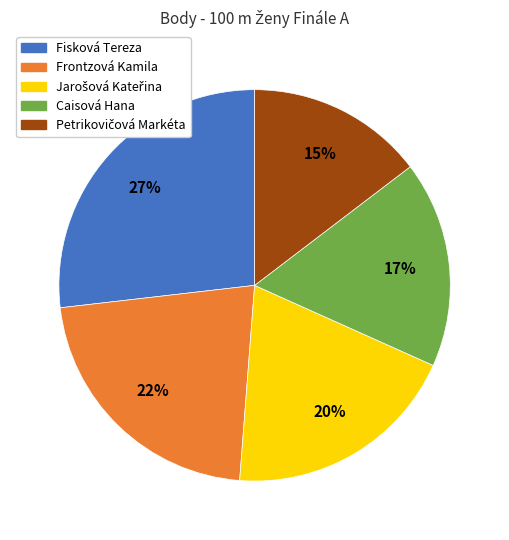

To the nearest percent, what percentage of the pie is Fisková Tereza?

27%